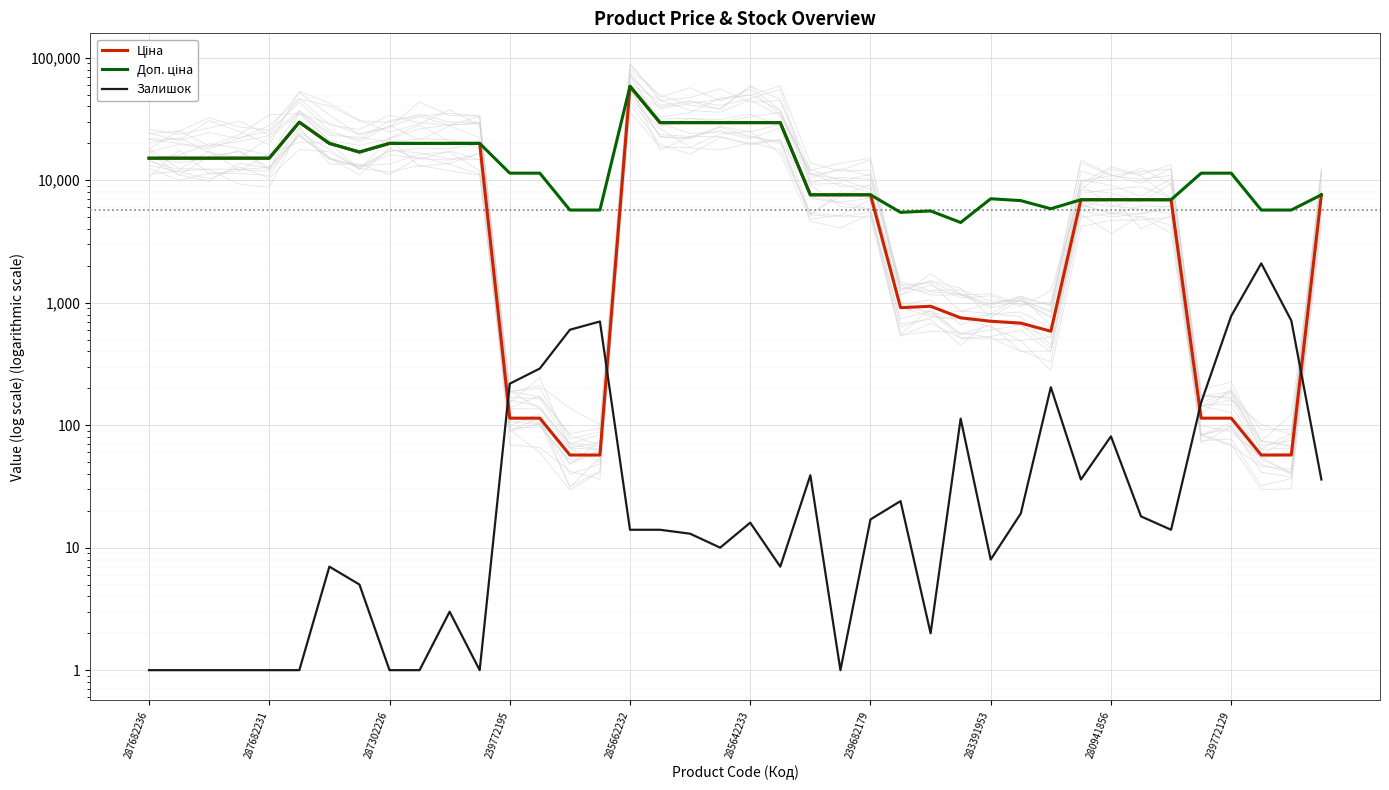

Is the value of Ціна at 11 greater than the value of Доп. ціна at 34?

Yes